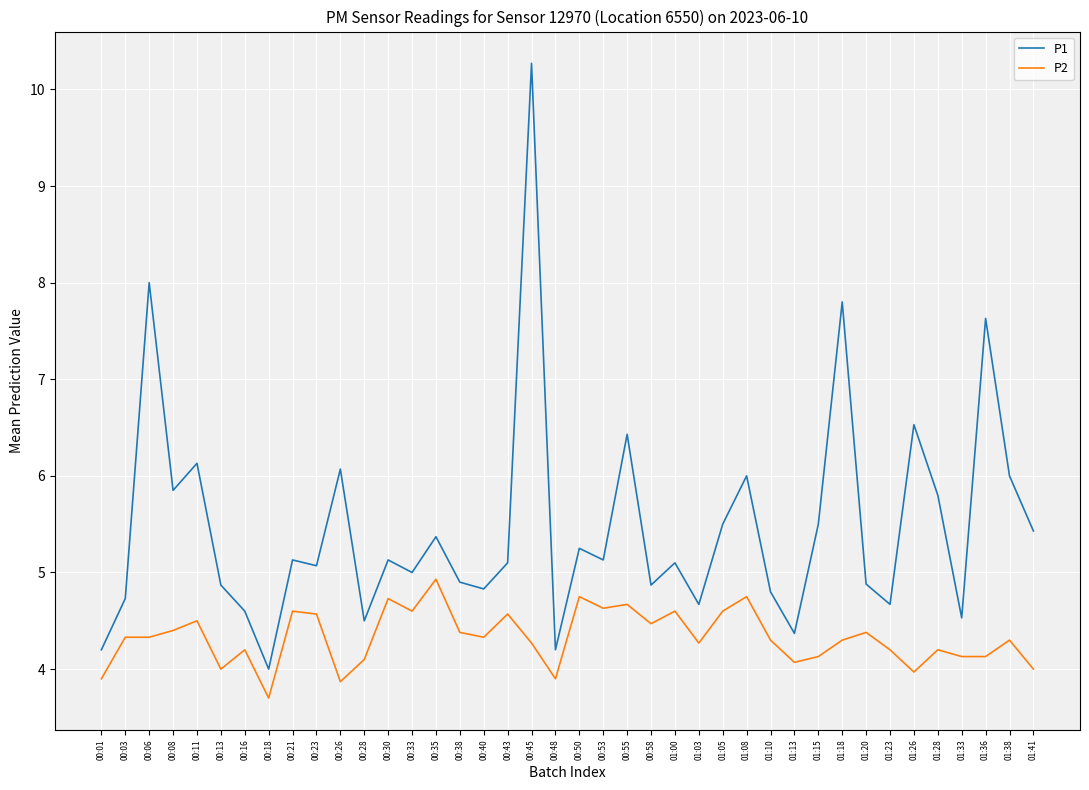

Which series has the largest total across all categories?

P1